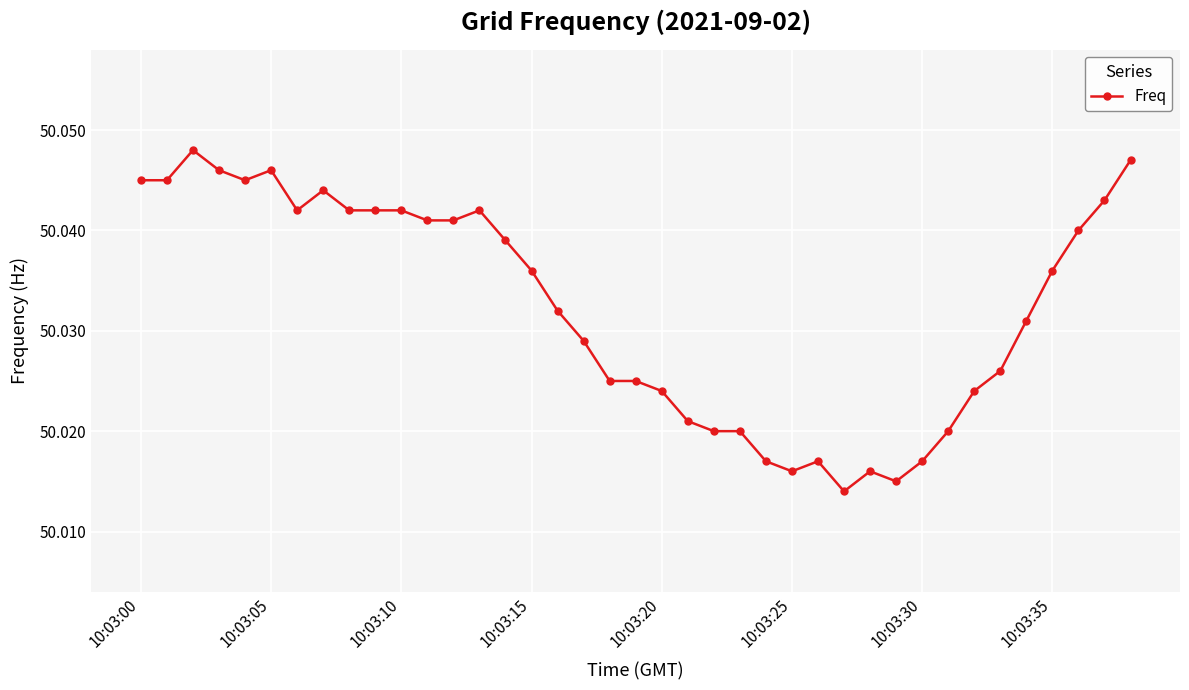

Does the chart have visible grid lines?

Yes